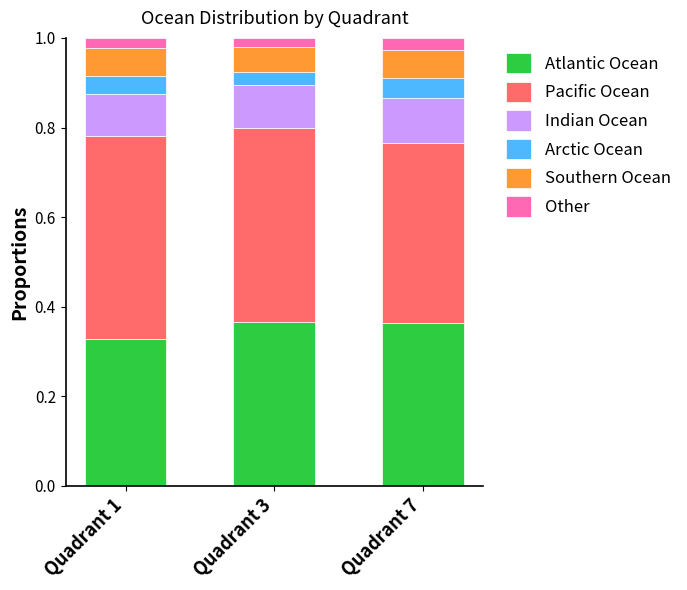

Count the number of categories in the chart.

3